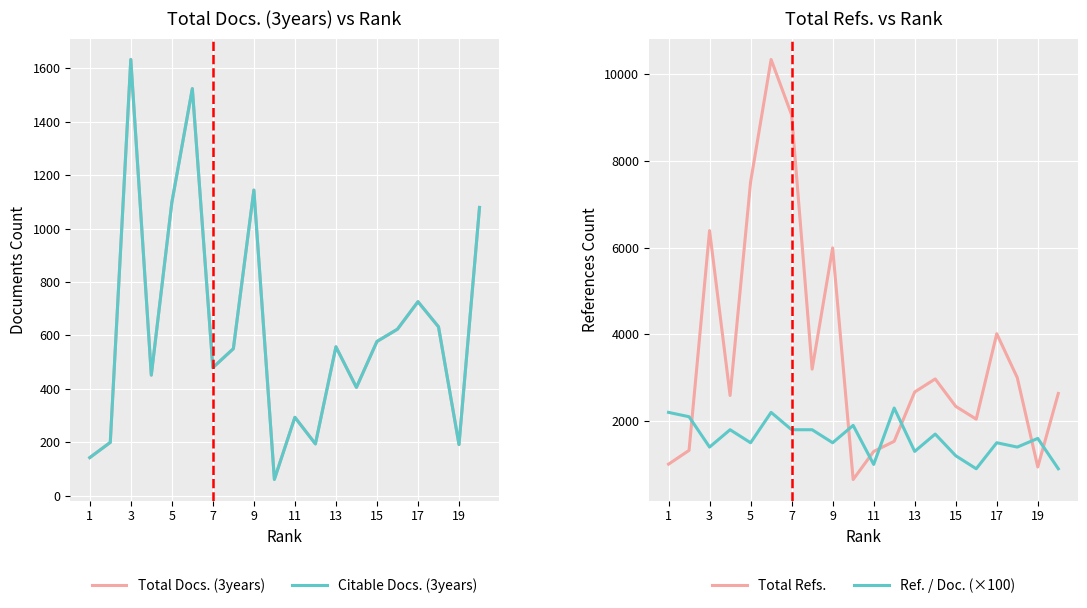

How many values in the Total Docs. (3years) series exceed 557?

9